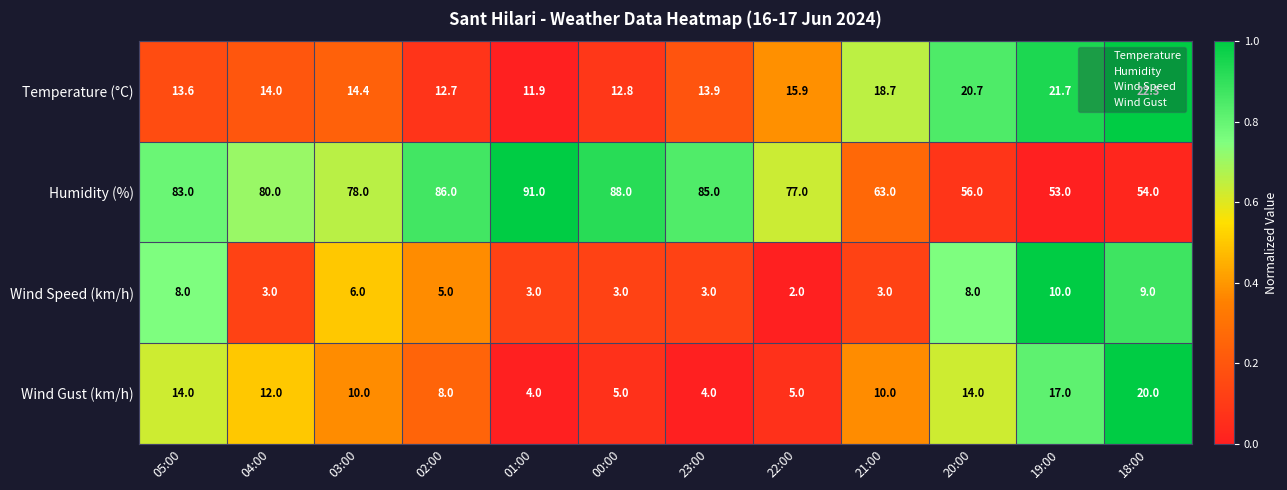

What is the difference between the second highest and second lowest values in the Wind Gust (km/h) series?

13.0